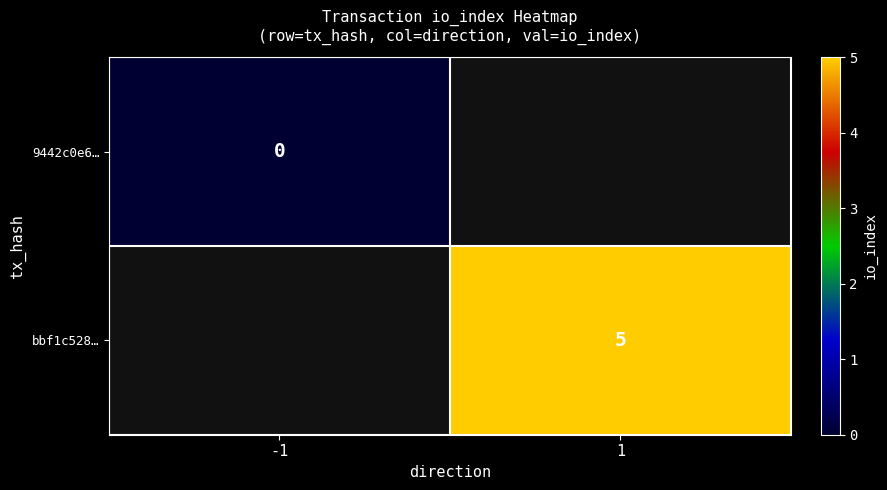

How many data points does each series have?

2